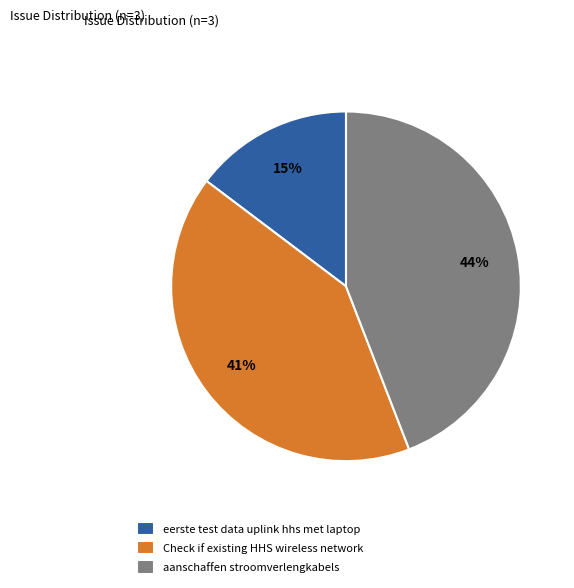

Does aanschaffen stroomverlengkabels account for over 50% of the chart?

No